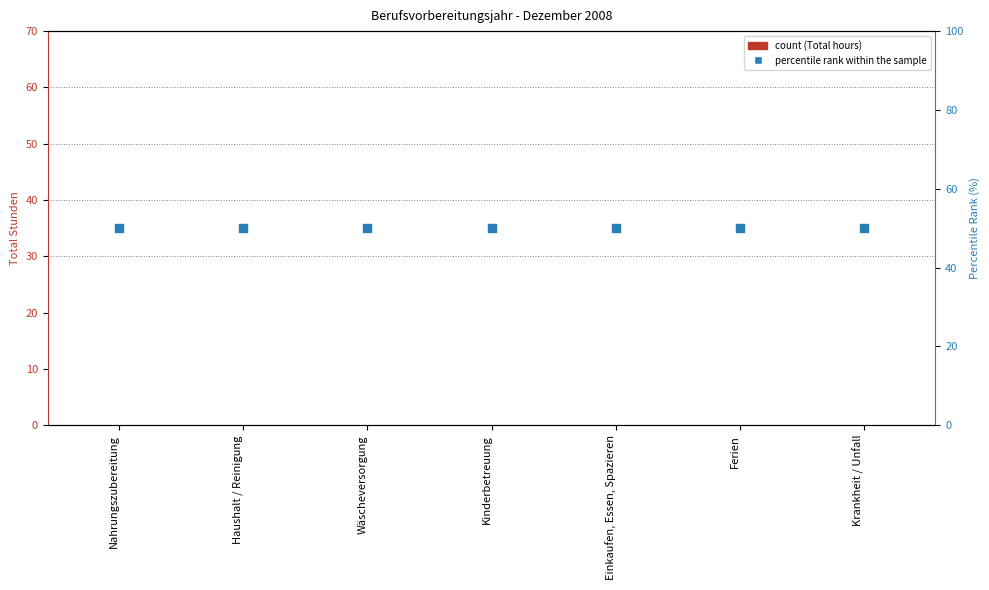

Which series reaches the minimum Y coordinate?

Total hours